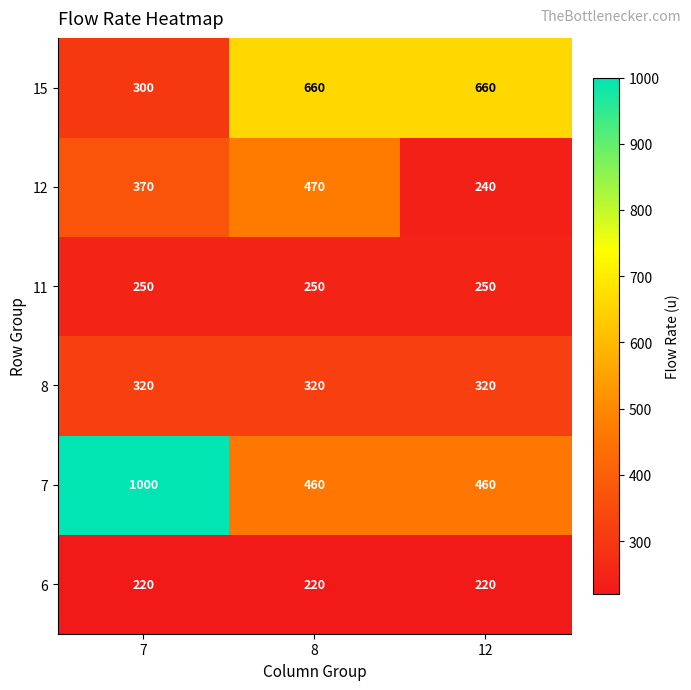

Reading left to right, what are all the values shown in this chart?

15: 300	660	660
12: 370	470	240
11: 250	250	250
8: 320	320	320
7: 1000	460	460
6: 220	220	220